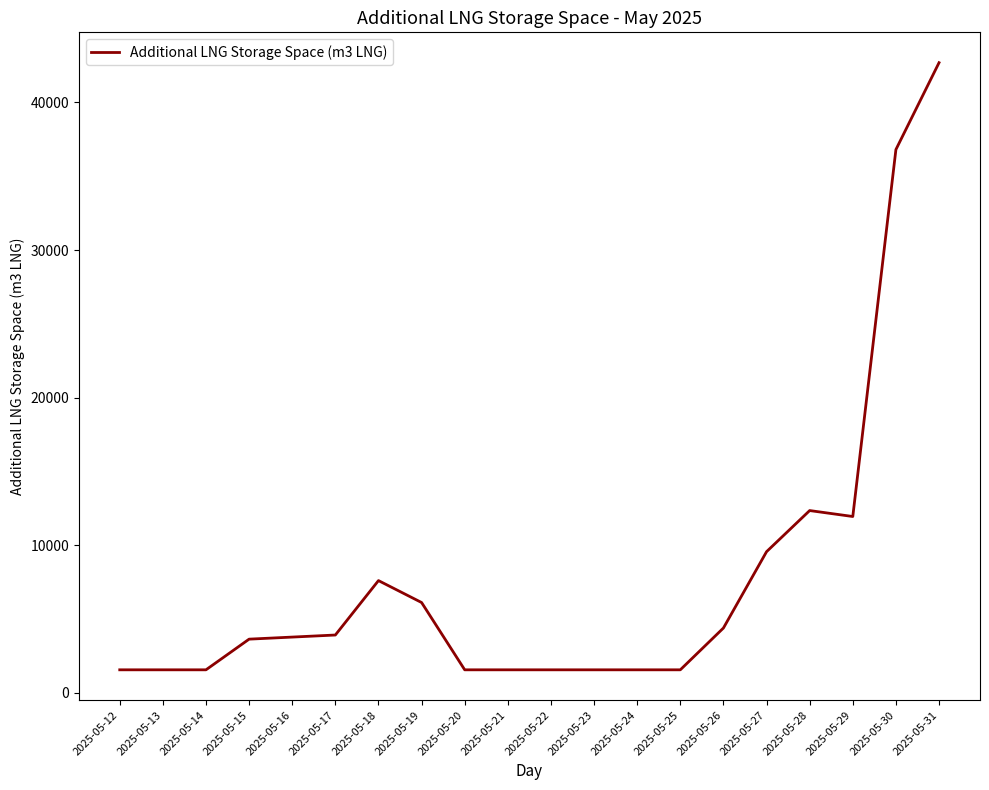

At which label is the value closest to 22127?

2025-05-28